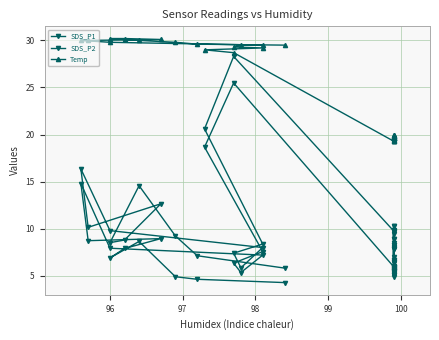

How many series are shown in this chart?

3